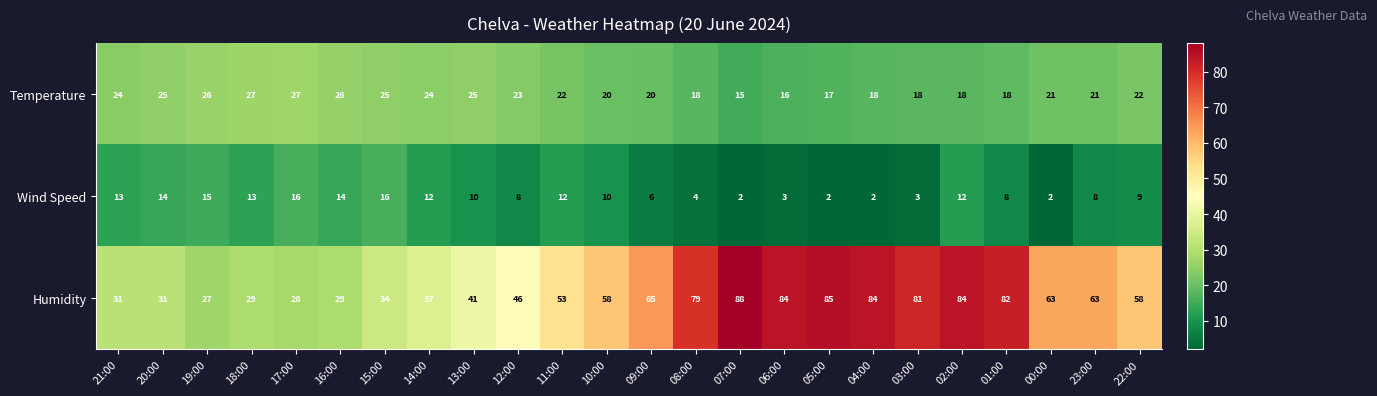

What is the approximate value of Temperature at 21:00?

24